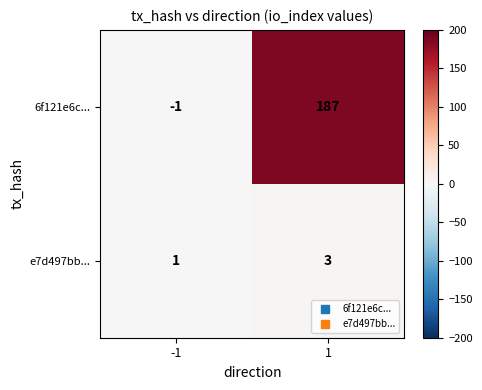

The 6f121e6c... series shows -1 at -1. True or false?

True